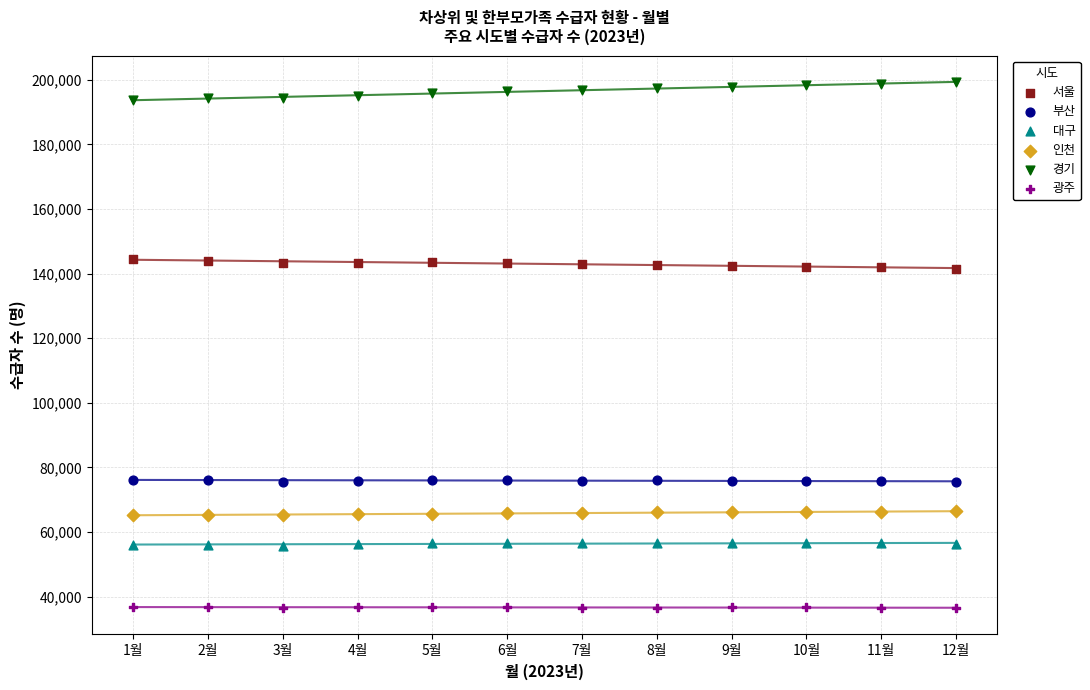

Which series contains the lowest Y value?

광주